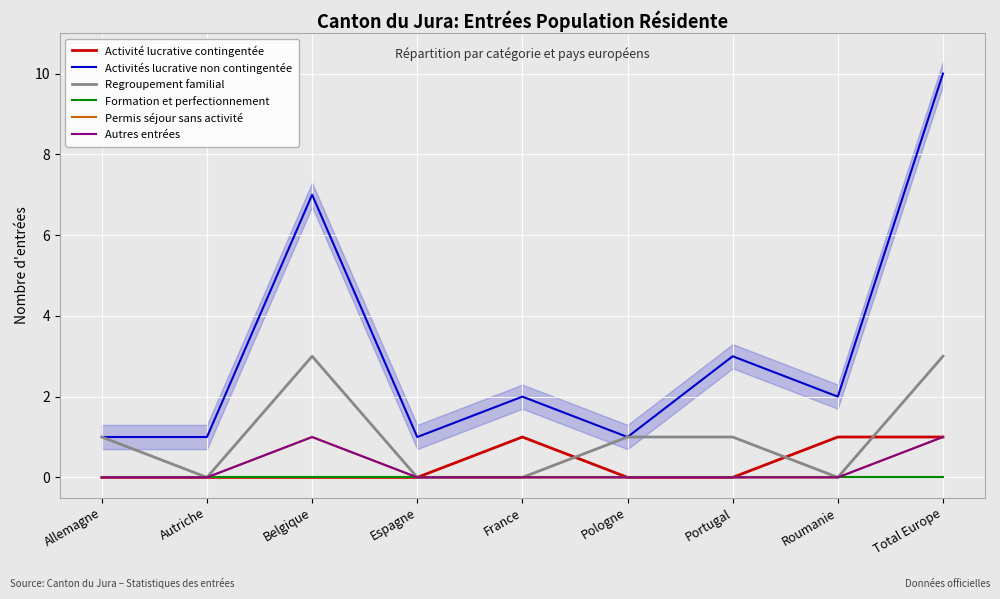

Between Autriche and Pologne, which is larger?

Autriche